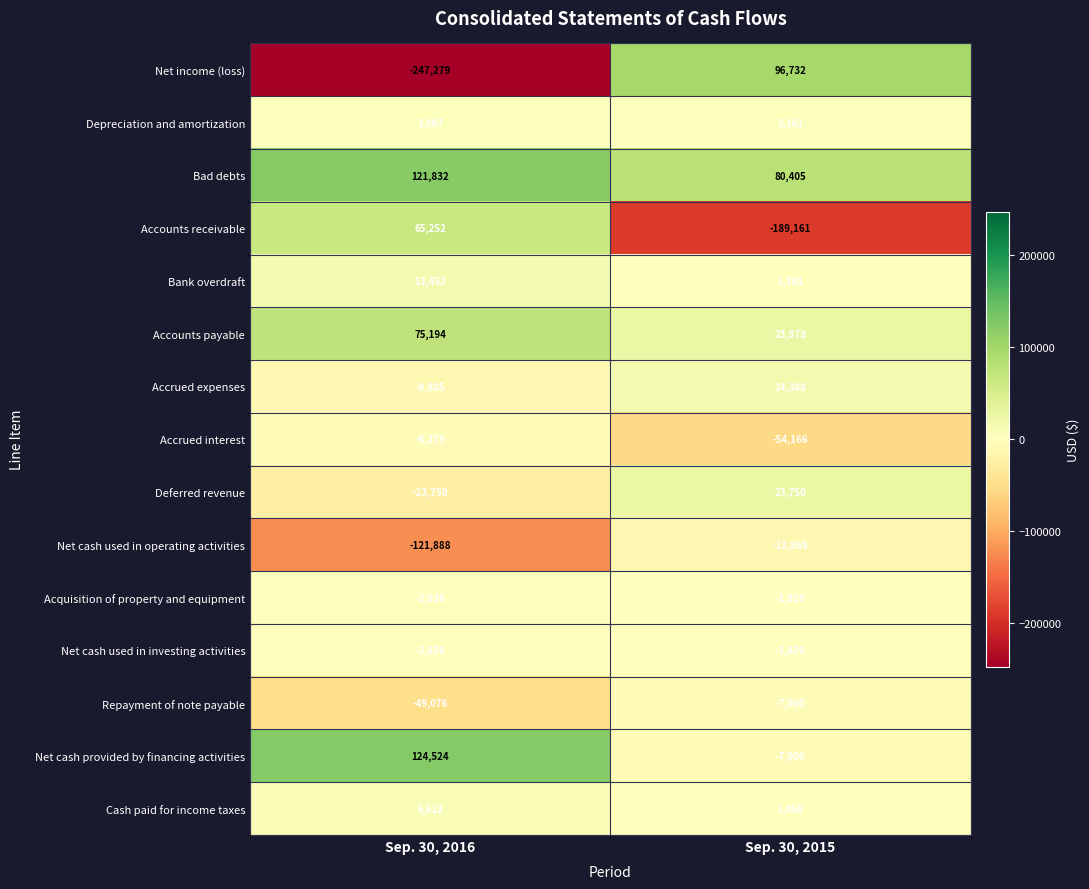

True or false: Accounts receivable has a value of -97291 at Sep. 30, 2015.

False